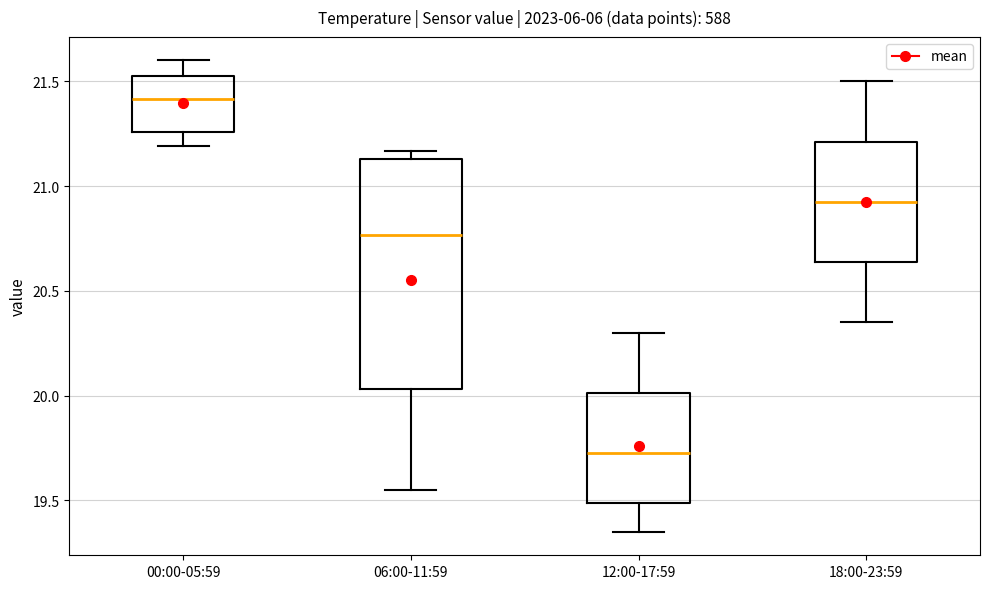

Reading left to right, transcribe this box plot: for each box, give where its median line is, the range the box spans, and where its two whiskers end, as read against the y-axis. The values are not printed on the chart, so give them approximately, as read against the axis.

00:00-05:59: median 21.40, box 21.25 to 21.55, whiskers 21.20 to 21.60
06:00-11:59: median 20.75, box 20.05 to 21.15, whiskers 19.55 to 21.15 (just above the box's upper edge)
12:00-17:59: median 19.75, box 19.50 to 20.00, whiskers 19.35 to 20.30
18:00-23:59: median 20.95, box 20.65 to 21.20, whiskers 20.35 to 21.50